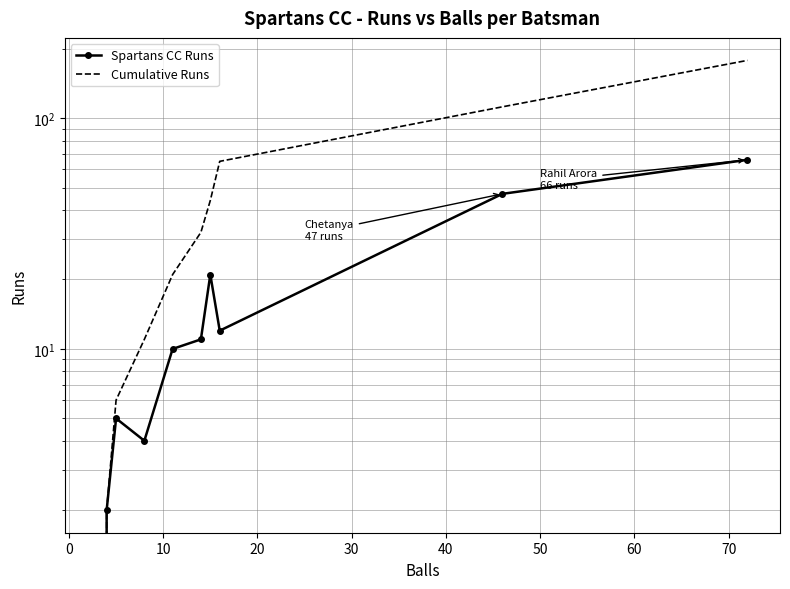

Which series has the widest spread of values?

Cumulative Runs